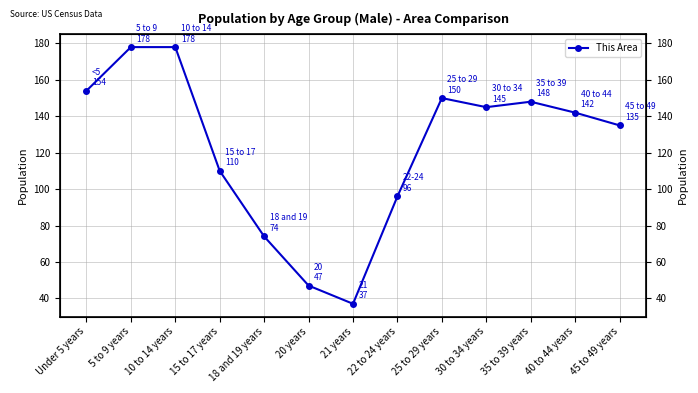

Count the number of data series in this chart.

1